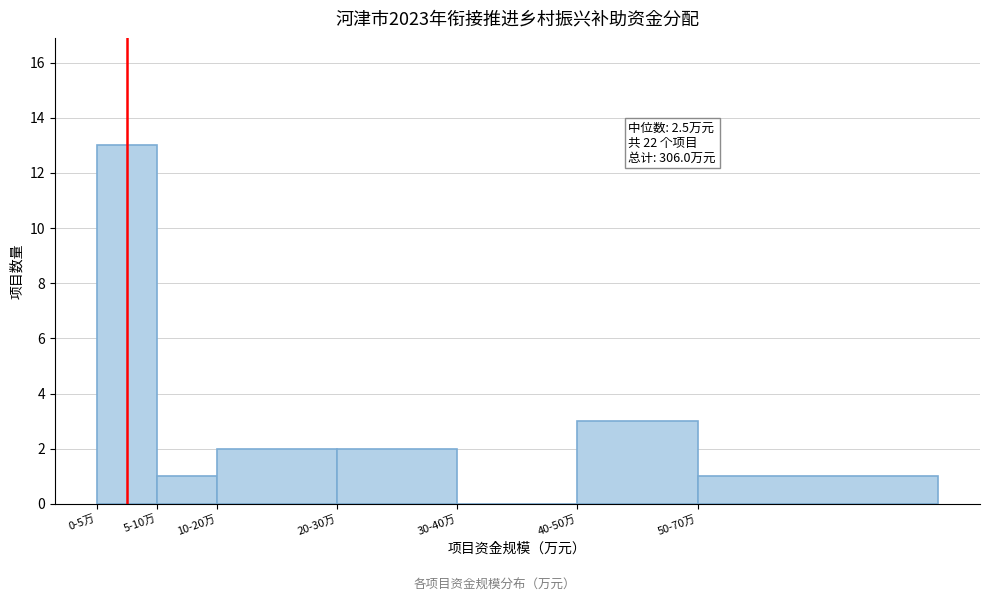

Reading right to left, transcribe all the data shown in this chart.

50-70万=1	40-50万=3	30-40万=0	20-30万=2	10-20万=2	5-10万=1	0-5万=13